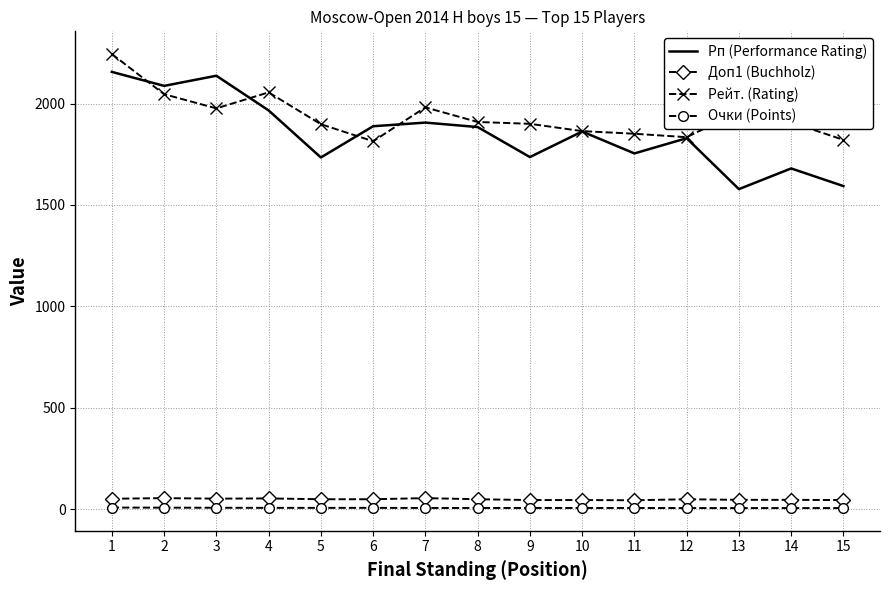

What is the average value of the Рп (Performance Rating) series?

1852.7